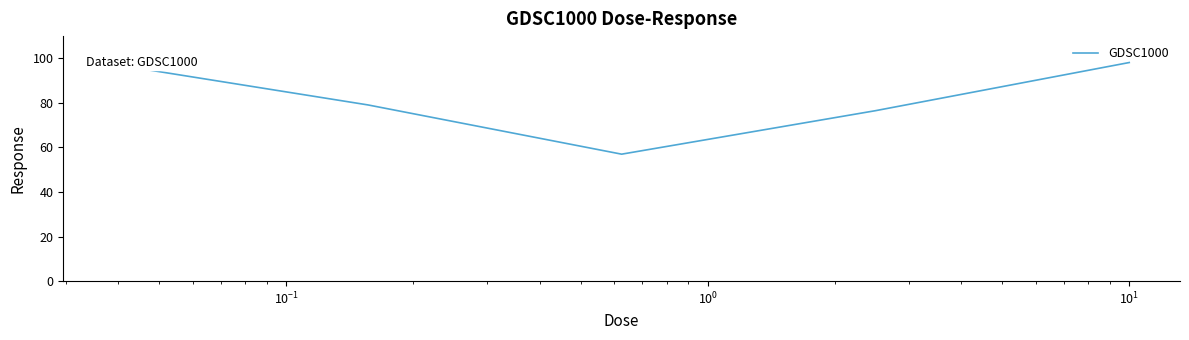

What is the smallest value displayed?

57.0